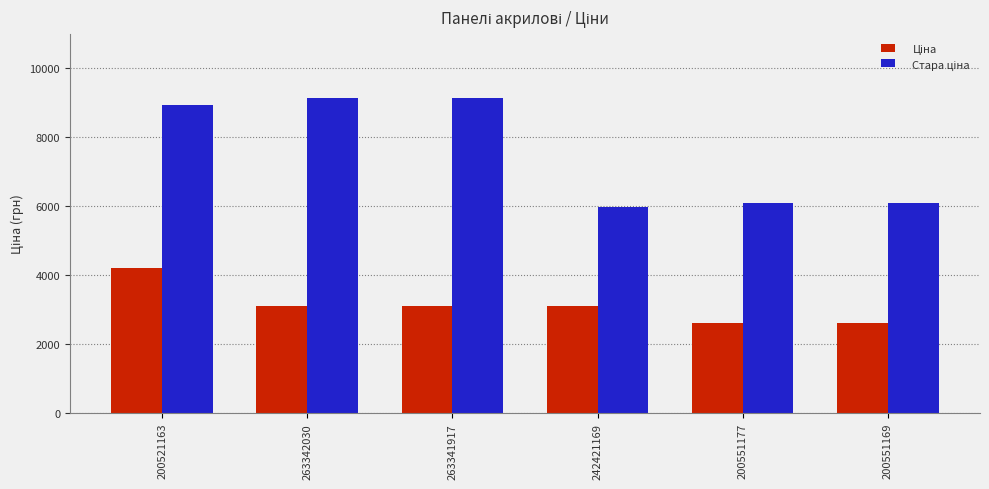

How many groups of bars are there?

6